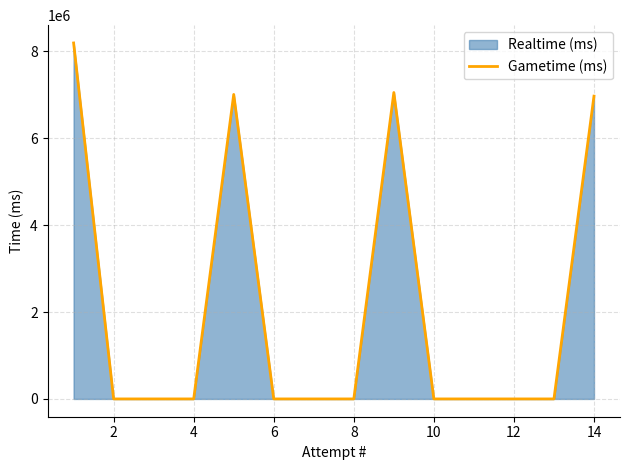

What is the change in value from 8 to 14?

+6969524